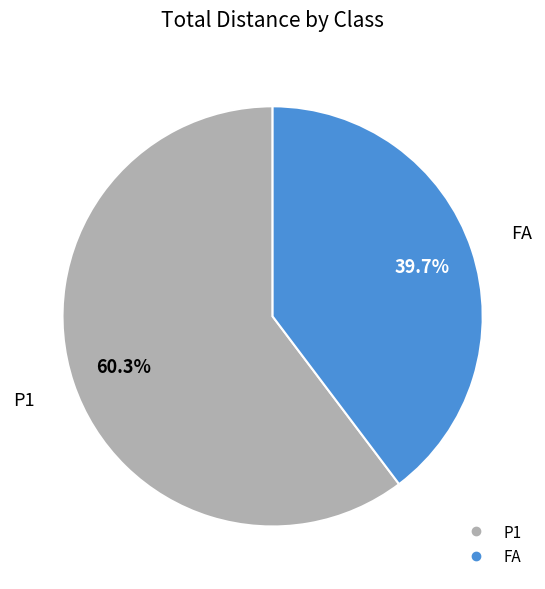

Is there a majority slice in this chart?

Yes